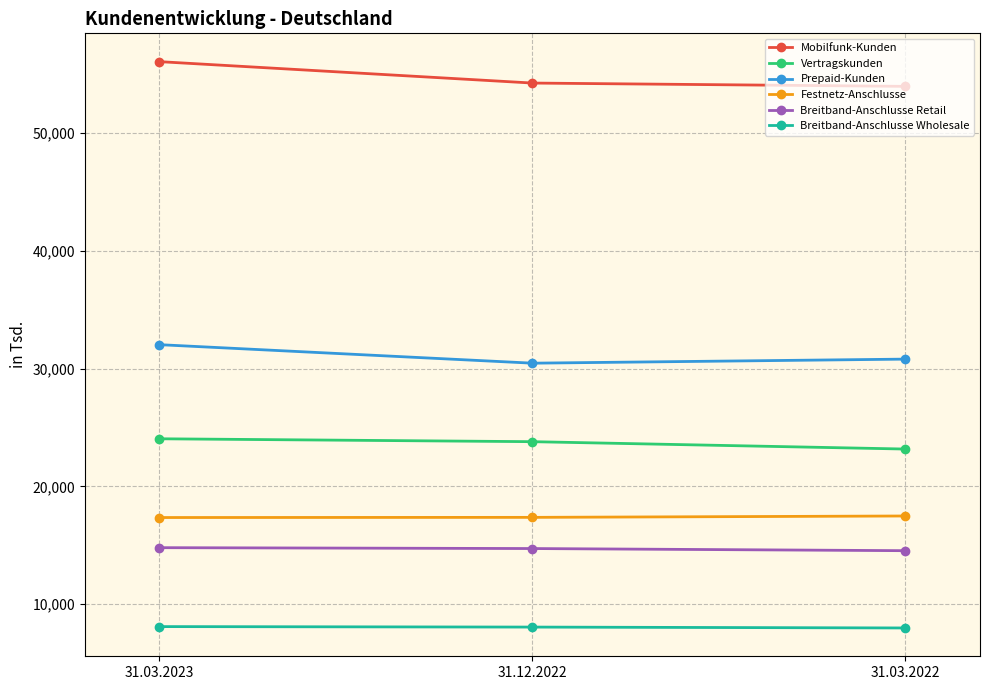

Rank the series by their maximum value, from lowest to highest.

Breitband-Anschlusse Wholesale, Breitband-Anschlusse Retail, Festnetz-Anschlusse, Vertragskunden, Prepaid-Kunden, Mobilfunk-Kunden